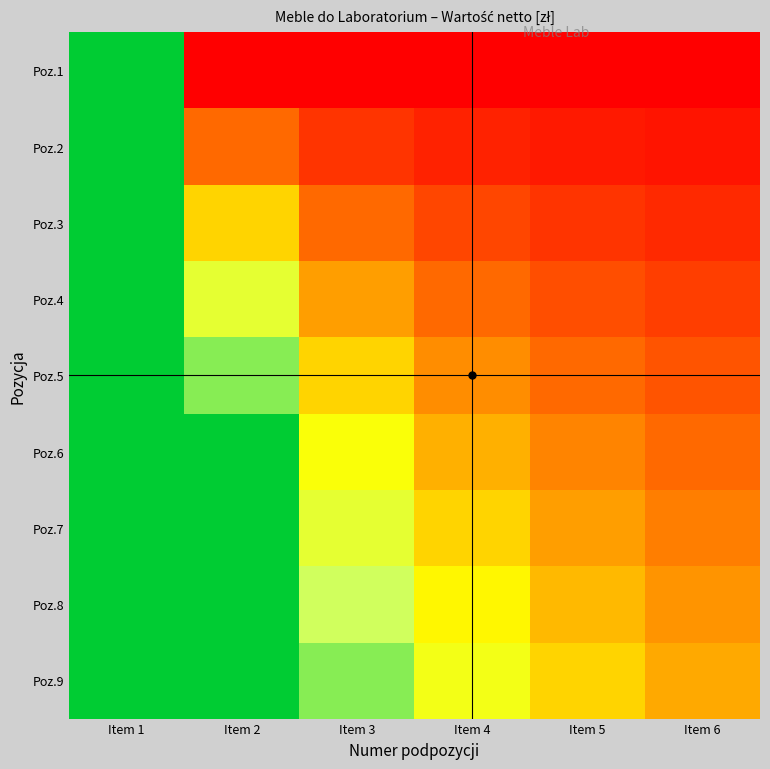

Reading left to right, transcribe all the data shown in this chart.

Poz.1: Item 1=3.0	Item 2=0.0	Item 3=0.0	Item 4=0.0	Item 5=0.0	Item 6=0.0
Poz.2: Item 1=3.0	Item 2=0.6	Item 3=0.3	Item 4=0.2	Item 5=0.2	Item 6=0.1
Poz.3: Item 1=3.0	Item 2=1.2	Item 3=0.6	Item 4=0.4	Item 5=0.3	Item 6=0.2
Poz.4: Item 1=3.0	Item 2=1.9	Item 3=0.9	Item 4=0.6	Item 5=0.5	Item 6=0.4
Poz.5: Item 1=3.0	Item 2=2.5	Item 3=1.2	Item 4=0.8	Item 5=0.6	Item 6=0.5
Poz.6: Item 1=3.0	Item 2=3.0	Item 3=1.6	Item 4=1.0	Item 5=0.8	Item 6=0.6
Poz.7: Item 1=3.0	Item 2=3.0	Item 3=1.9	Item 4=1.2	Item 5=0.9	Item 6=0.7
Poz.8: Item 1=3.0	Item 2=3.0	Item 3=2.2	Item 4=1.5	Item 5=1.1	Item 6=0.9
Poz.9: Item 1=3.0	Item 2=3.0	Item 3=2.5	Item 4=1.7	Item 5=1.2	Item 6=1.0